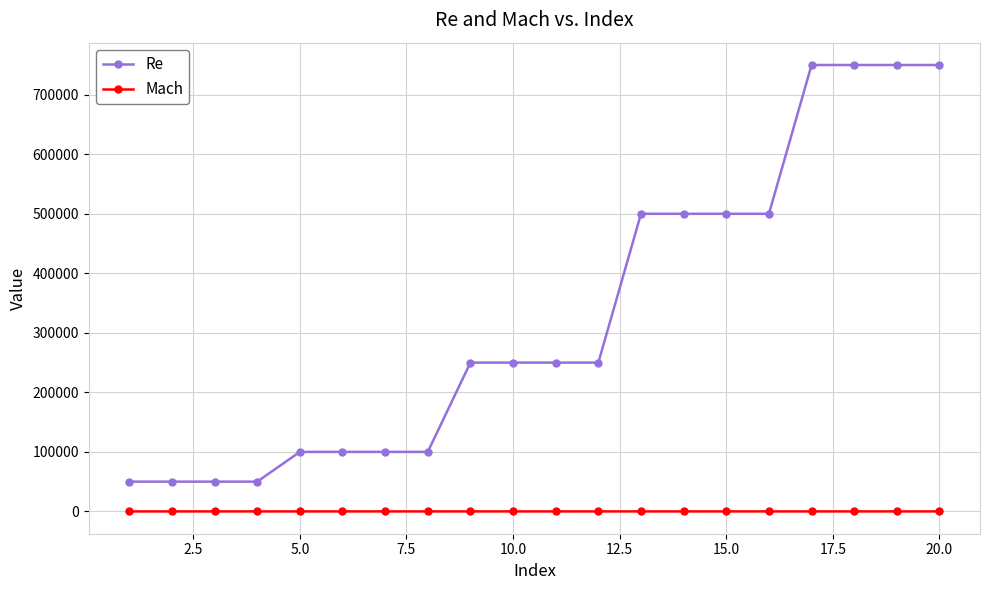

What is the sum of all Re values?

6600000.0